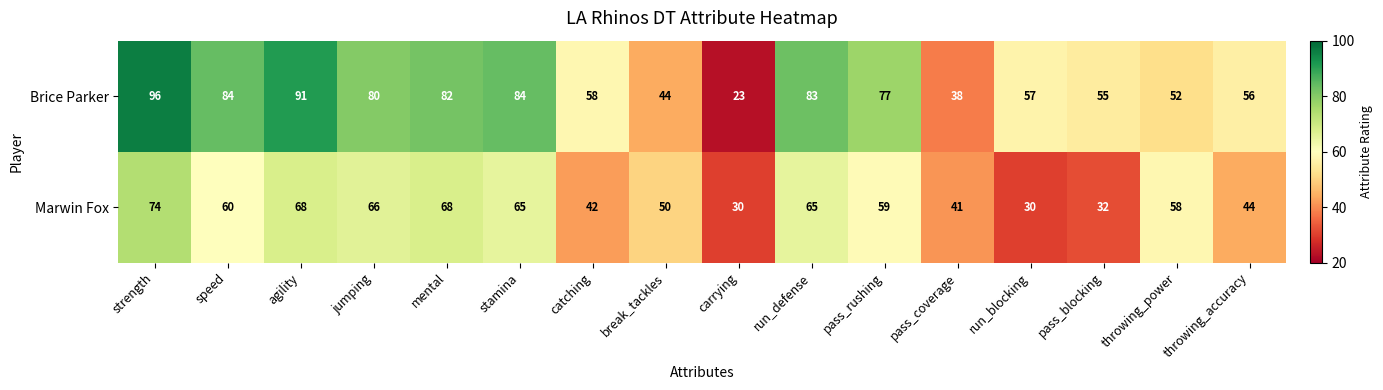

At throwing_accuracy, list the series in order from smallest to largest.

Marwin Fox, Brice Parker